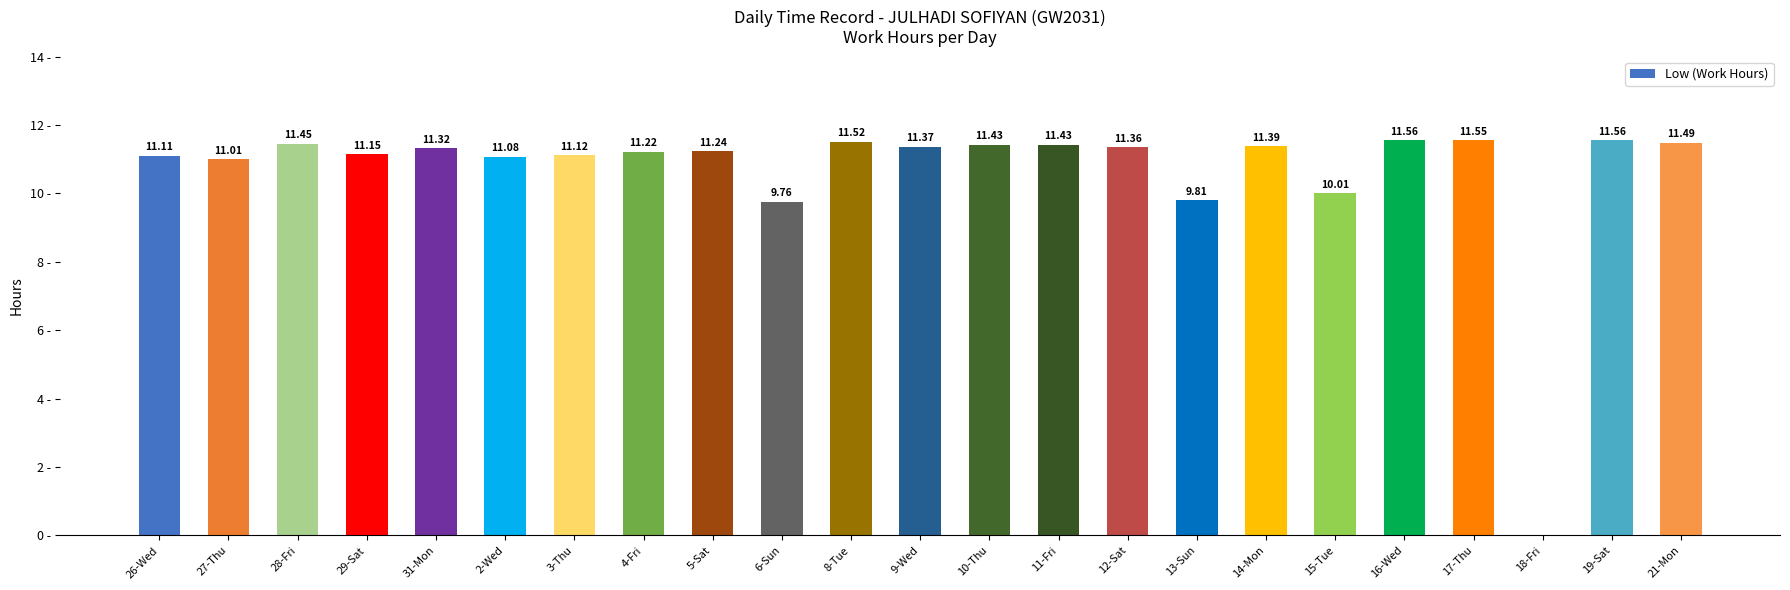

Between 29-Sat and 21-Mon, which is larger?

21-Mon